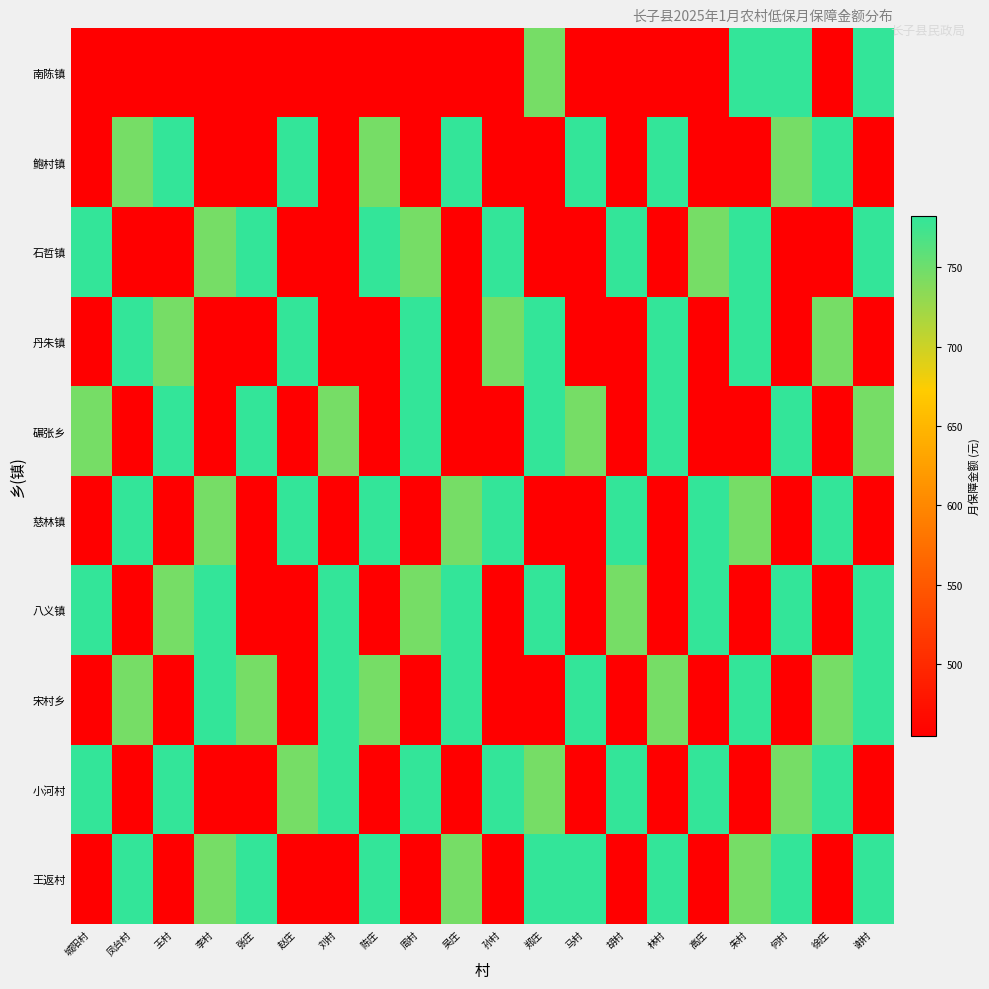

What is the total value across all series at 谢村?

6476